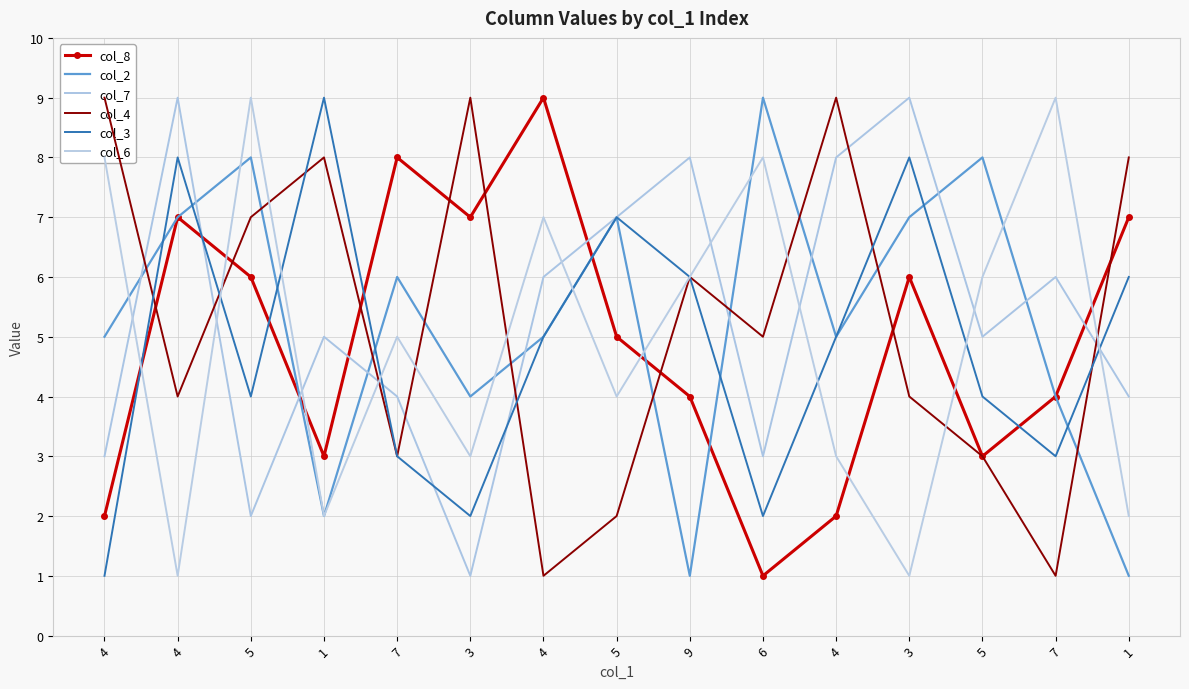

What is the spread (max minus min) of values at 7?

5